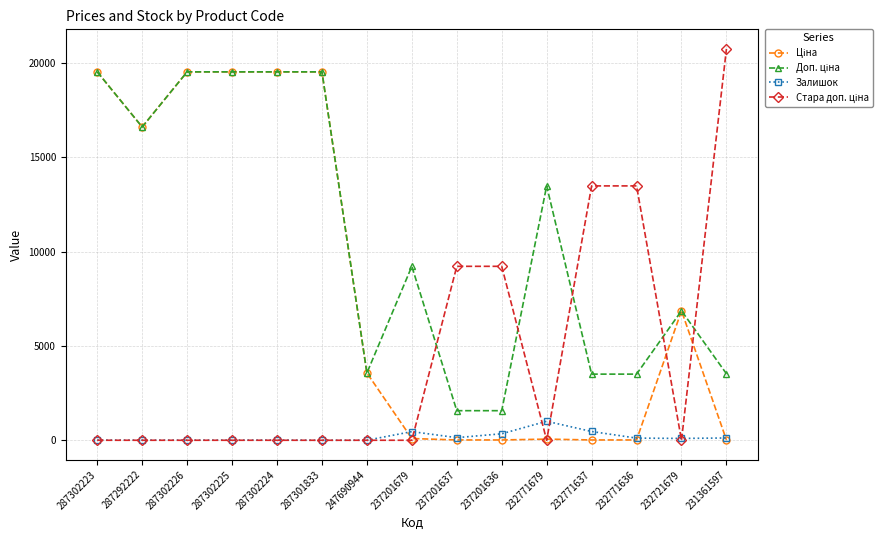

At how many categories does at least one series exceed 8206?

13